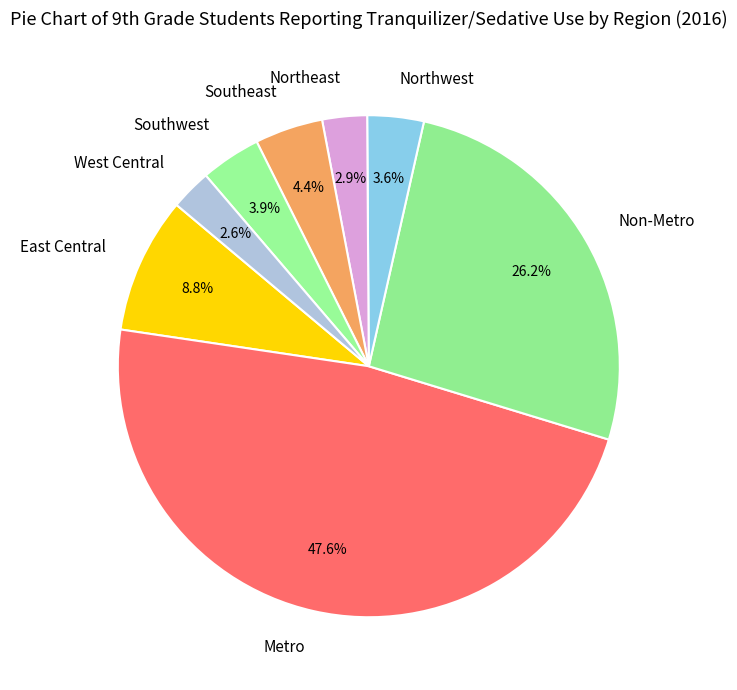

Does Southwest account for over 50% of the chart?

No